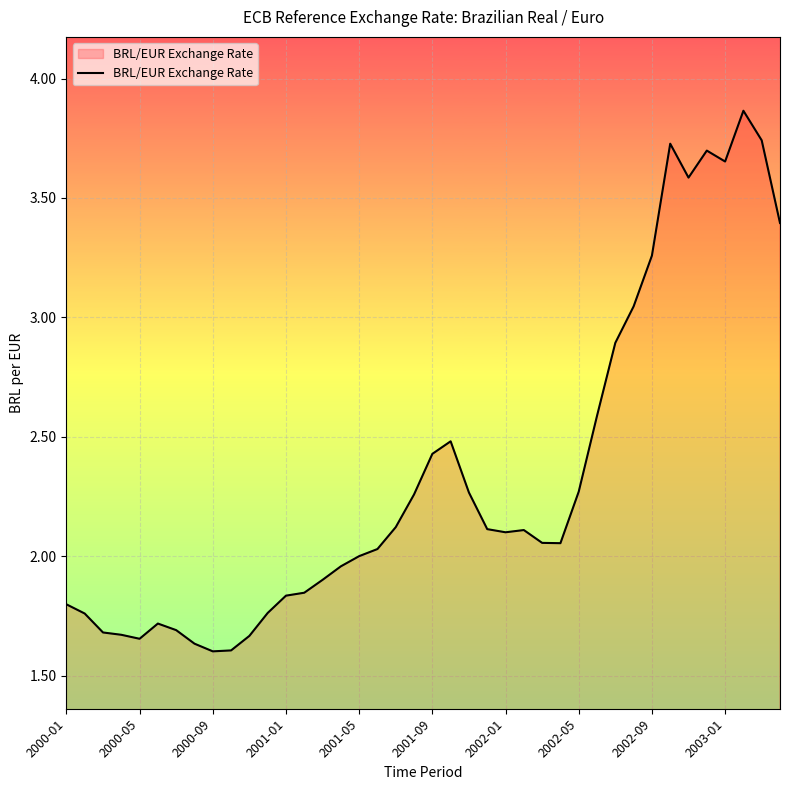

How many lines are shown in the chart?

1